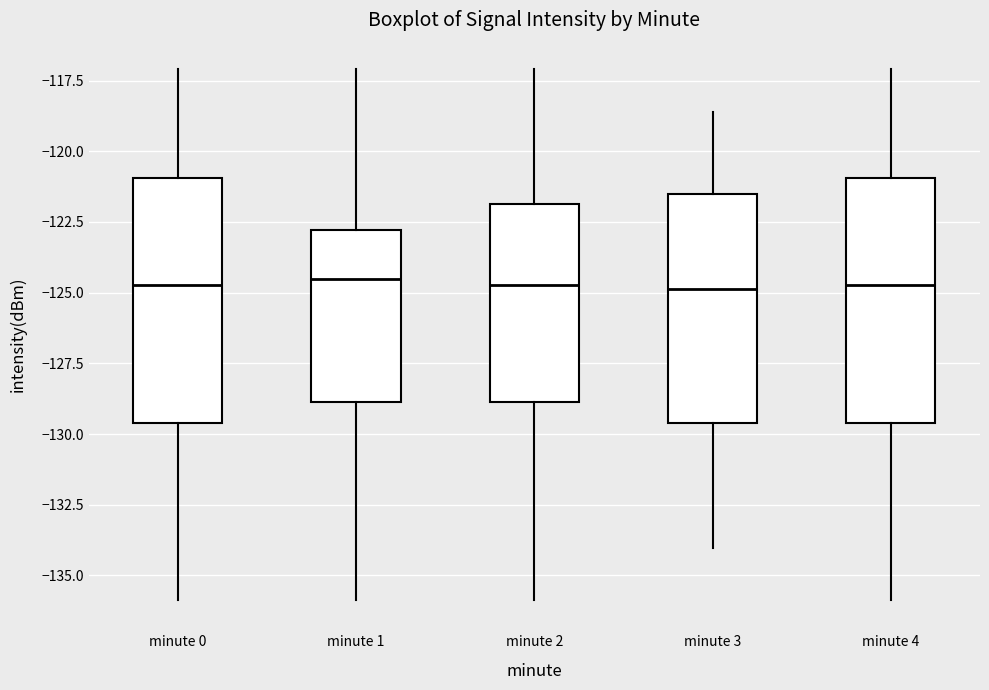

Reading left to right, read every box against the y-axis: the position of its median line, the range the box covers, and the ends of its whiskers. The values are not printed on the chart, so give them approximately, as read against the axis.

minute 0: median -124.5, box -129.5 to -121.0, whiskers -136.0 to -117.0
minute 1: median -124.5, box -129.0 to -123.0, whiskers -136.0 to -117.0
minute 2: median -124.5, box -129.0 to -122.0, whiskers -136.0 to -117.0
minute 3: median -125.0, box -129.5 to -121.5, whiskers -134.0 to -118.5
minute 4: median -124.5, box -129.5 to -121.0, whiskers -136.0 to -117.0